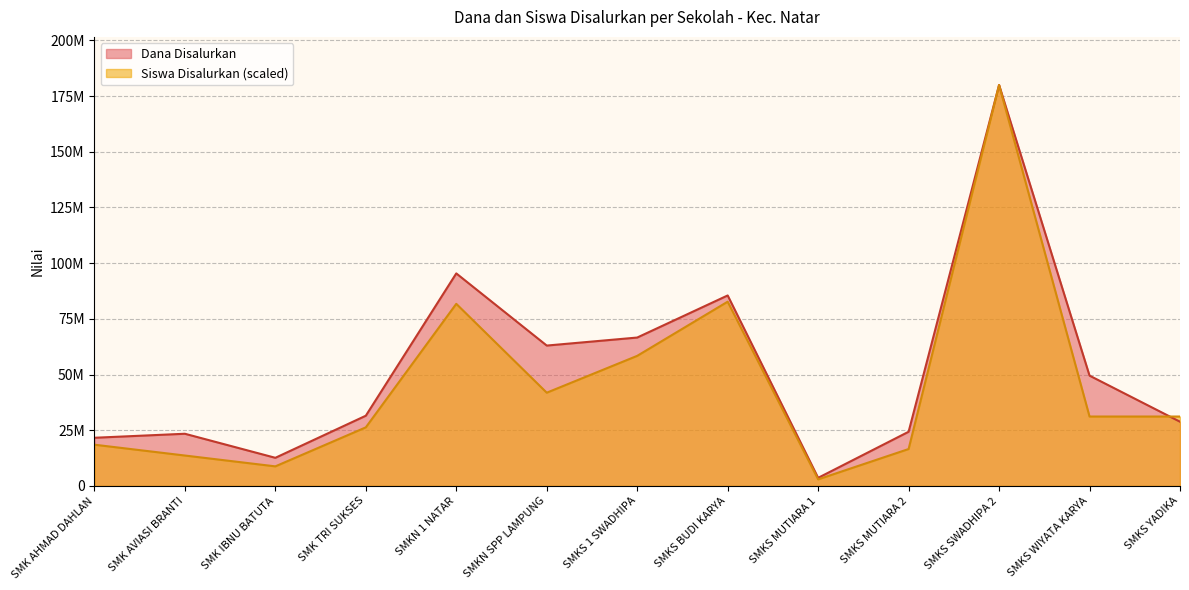

What is the total value across all series at SMK AVIASI BRANTI?

37021621.6